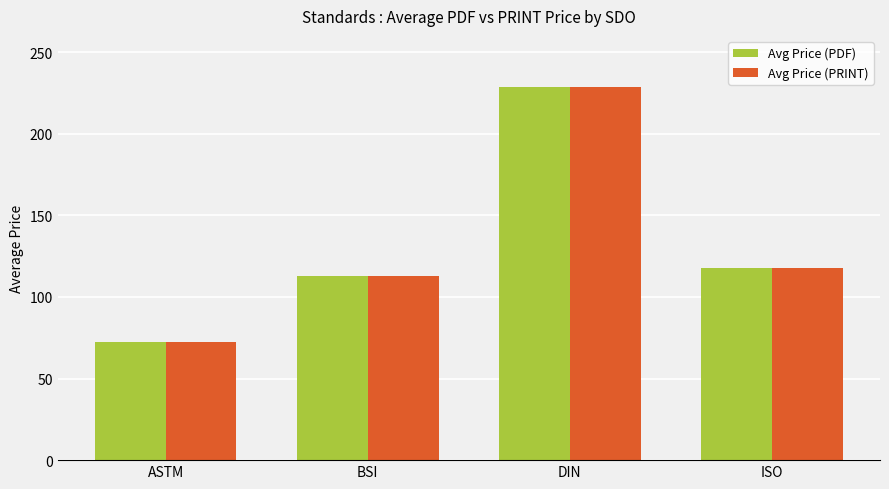

Is the value of Avg Price (PRINT) at ISO greater than the value of Avg Price (PDF) at ASTM?

Yes